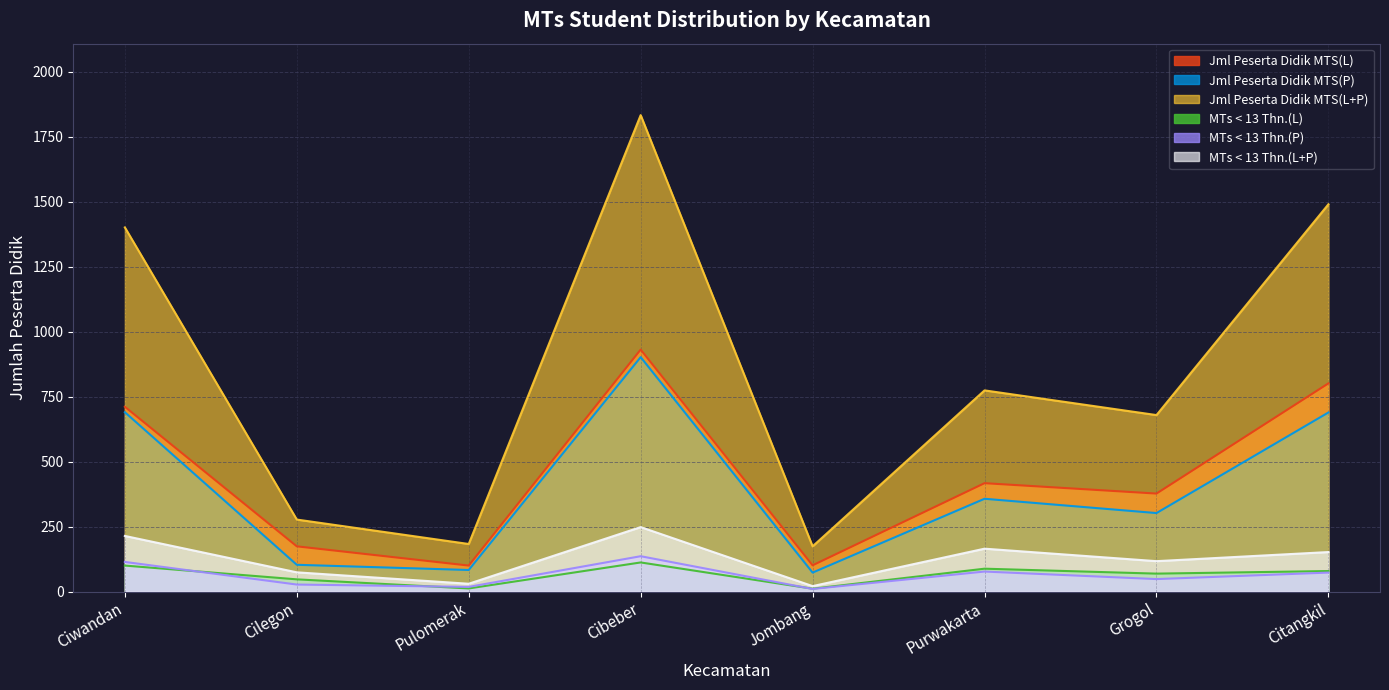

Which series has the largest total across all categories?

Jml Peserta Didik MTS(L+P)